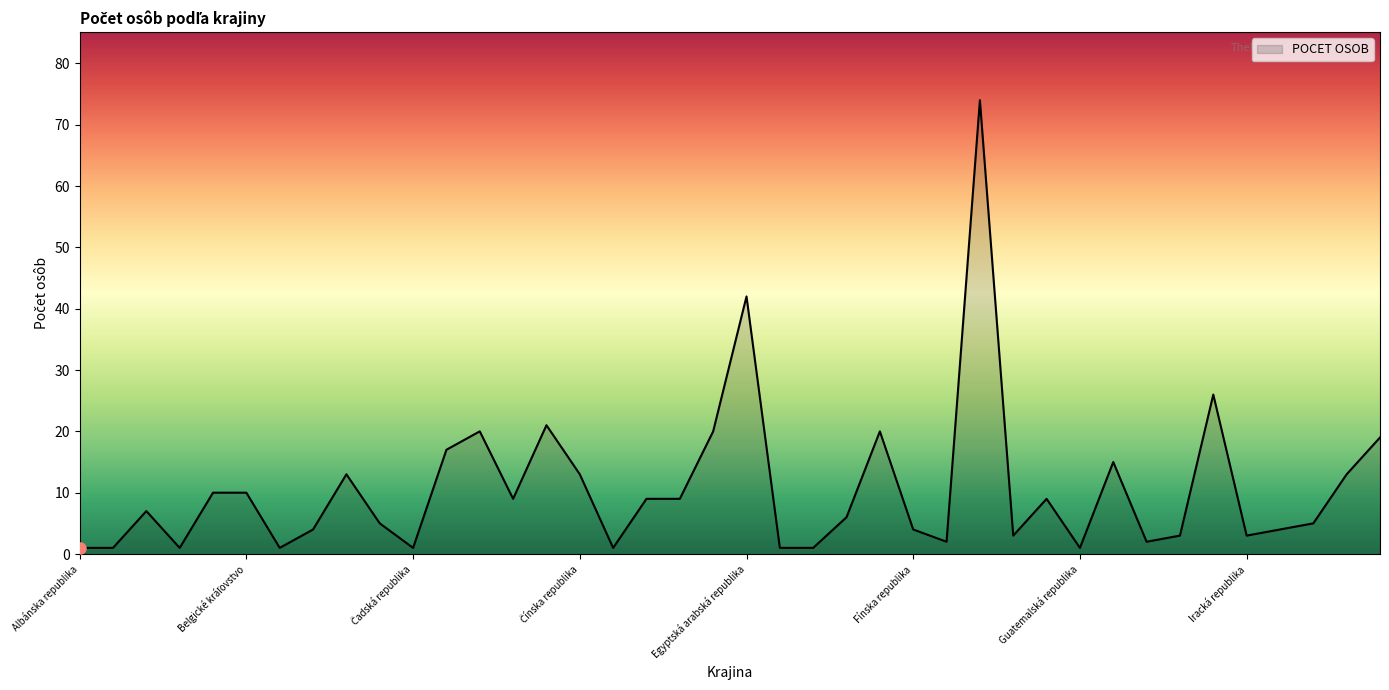

What is the maximum value shown in the chart?

74